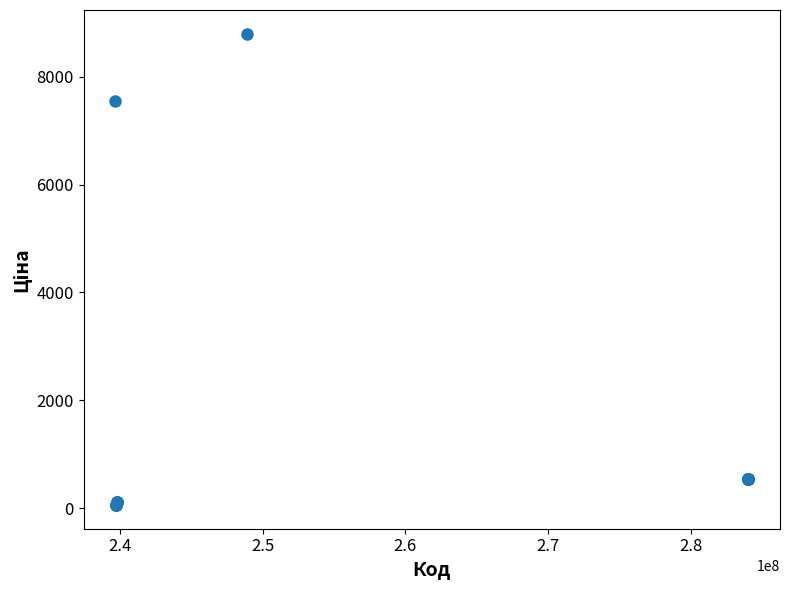

What Y value in the scatter plot is closest to 4427?

7545.9